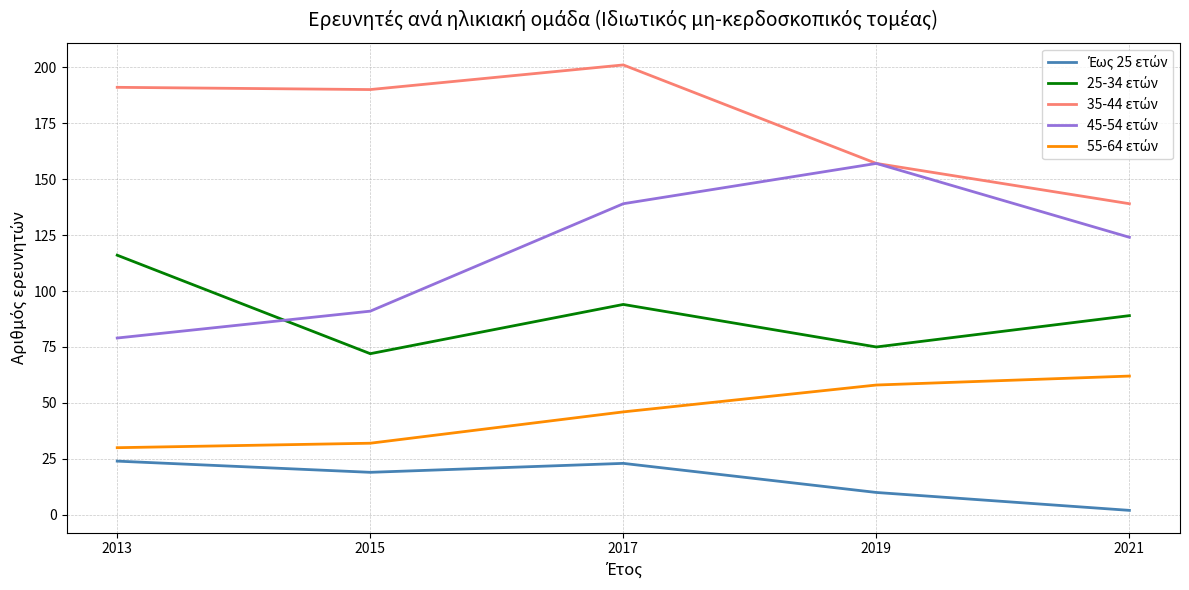

What is the spread (max minus min) of values at 2017?

178